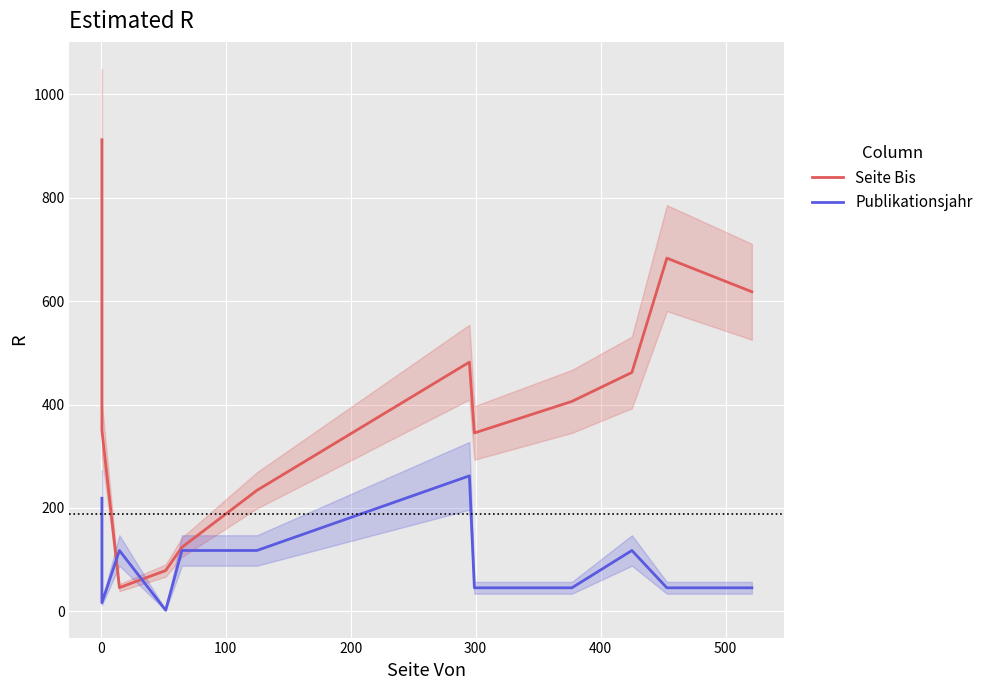

Reading left to right, transcribe all the data shown in this chart.

Seite Bis: 912.0	350.0	46.0	79.0	124.0	234.0	482.0	345.0	406.0	462.0	683.0	618.0
Publikationsjahr: 218.8	16.7	117.8	2.3	117.8	117.8	262.1	45.6	45.6	117.8	45.6	45.6